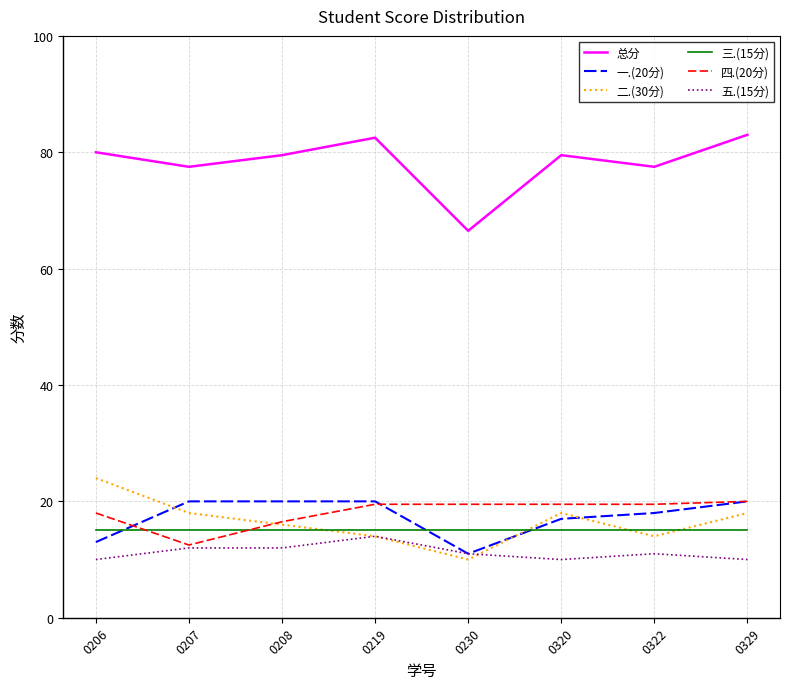

After their last crossing, which series has the higher values: 二.(30分) or 四.(20分)?

四.(20分)